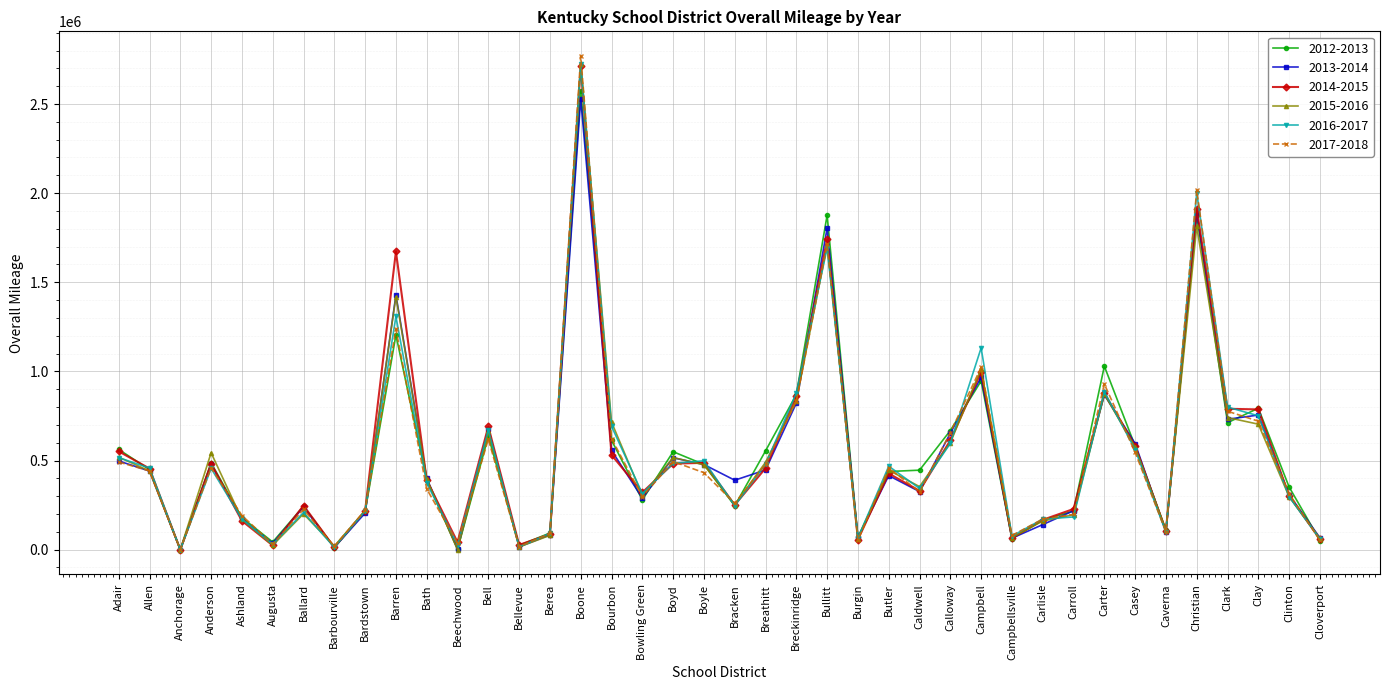

How many positive values does the 2017-2018 series have?

39